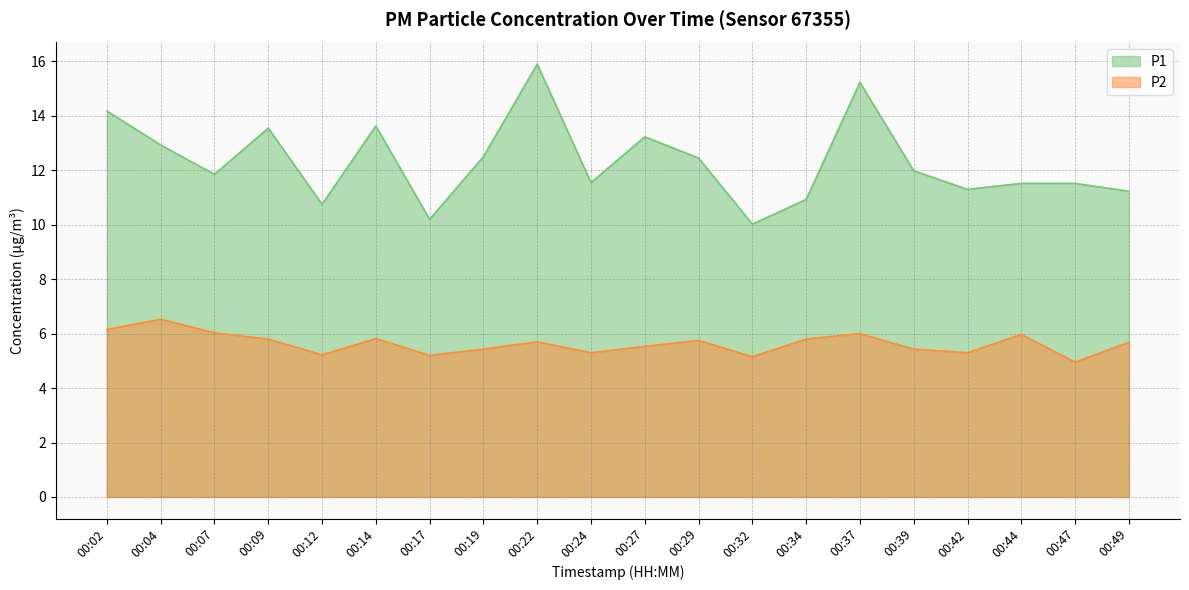

True or false: P2 has a value of 6.0 at 00:07.

True